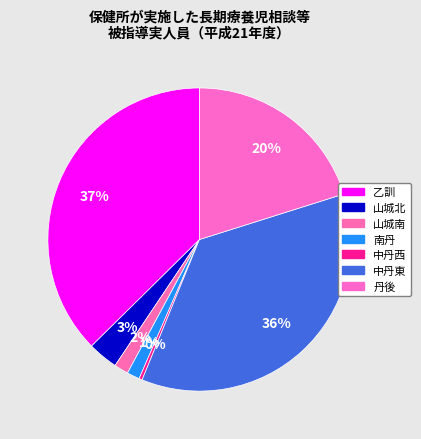

What percentage do 中丹東 and 丹後 together represent?

56.2%